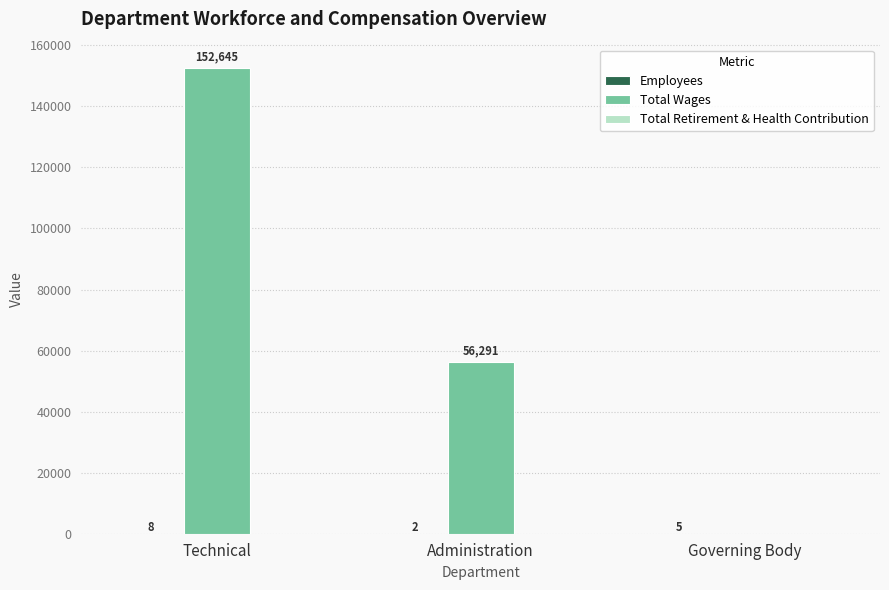

At which category does the chart reach its peak across all series?

Technical